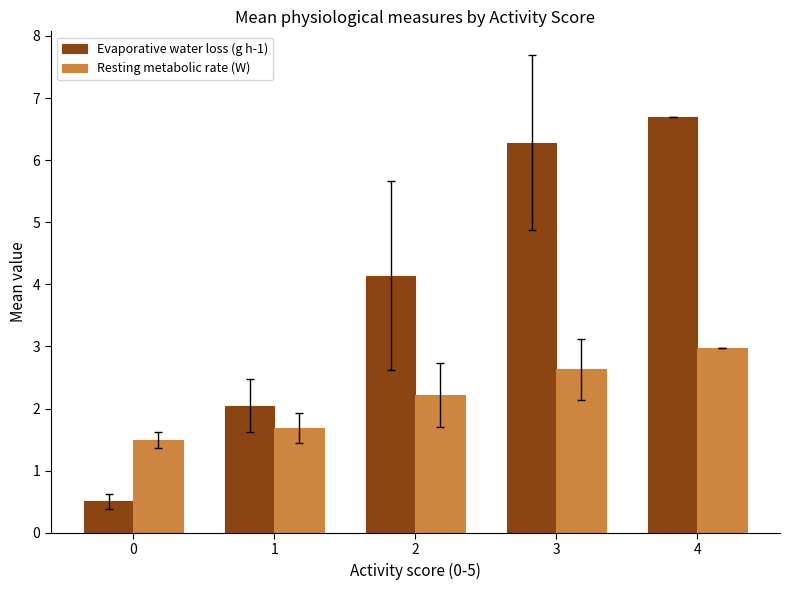

What is the highest value of the Resting metabolic rate (W) series?

3.0